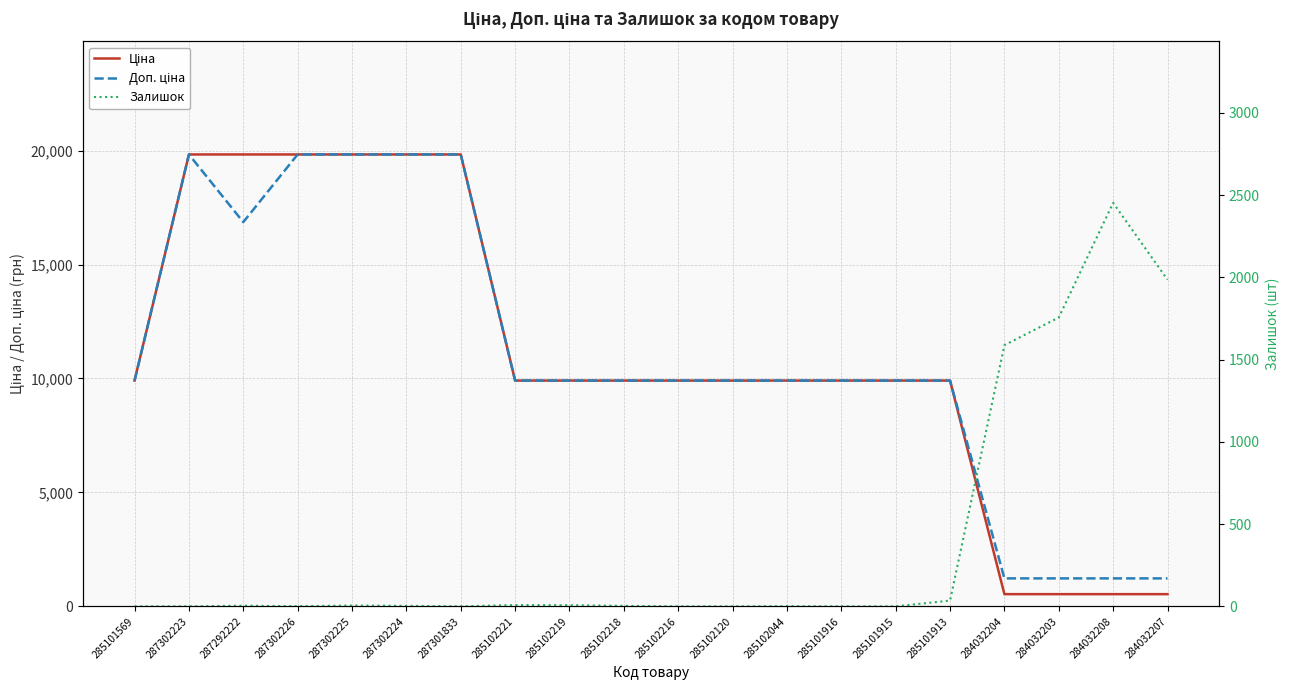

The Залишок series shows 0.7 at 285102218. True or false?

False